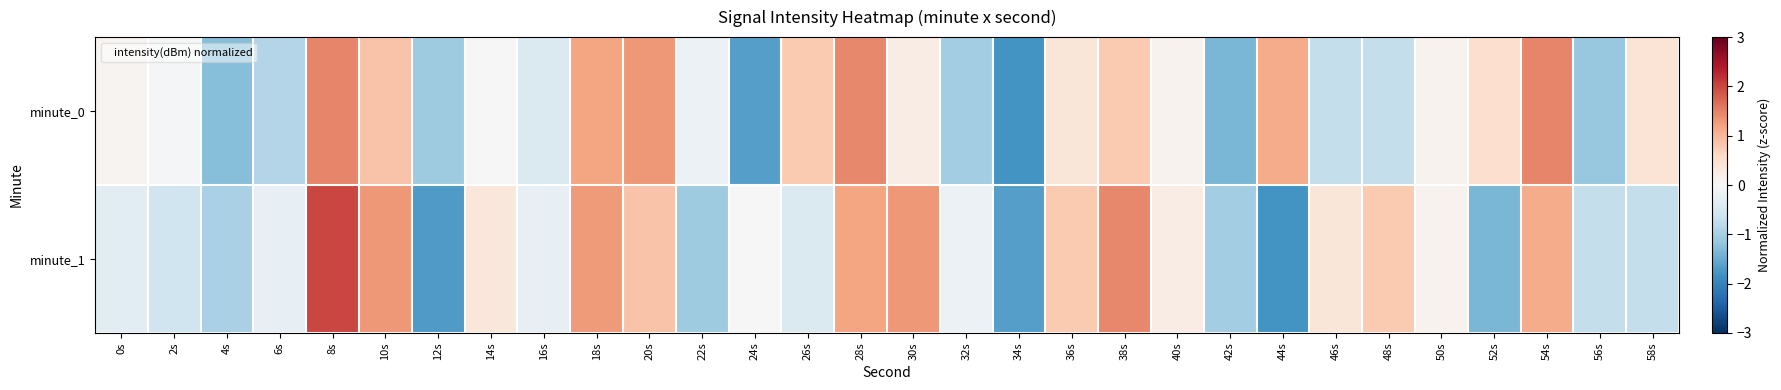

Rank the series at 2s from highest to lowest value.

minute_0, minute_1